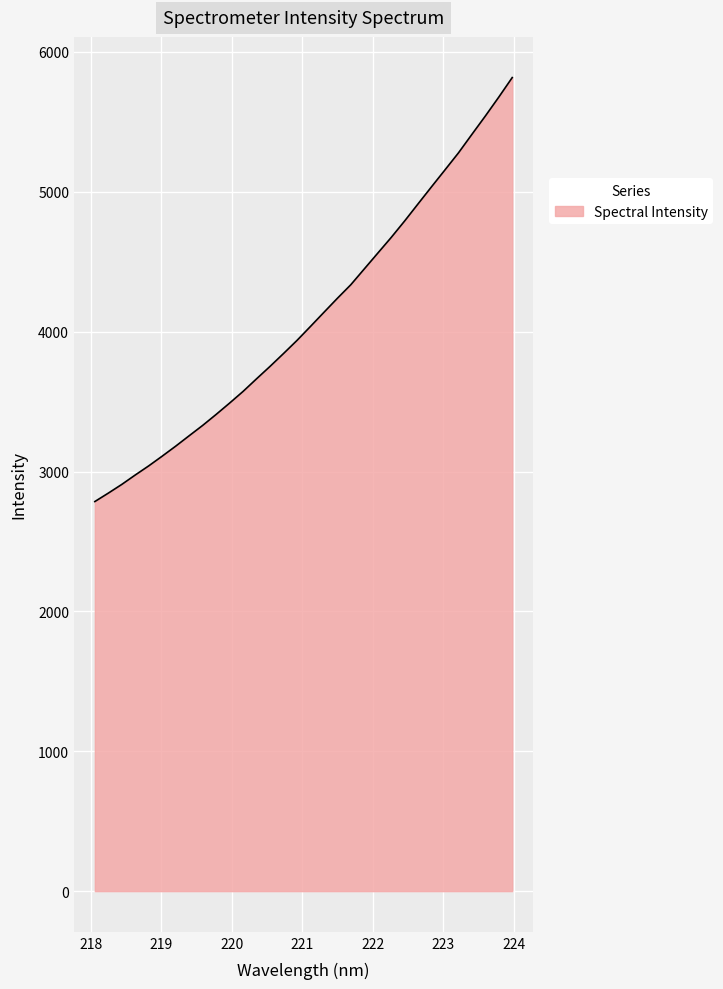

How many distinct data groups are displayed?

1